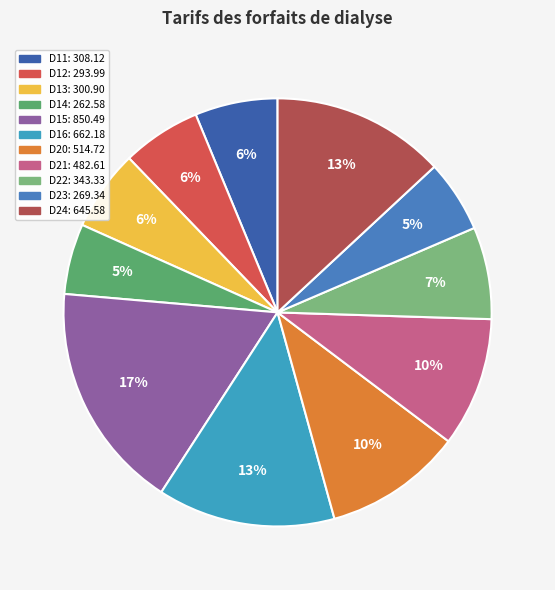

How many segments does this pie chart have?

11